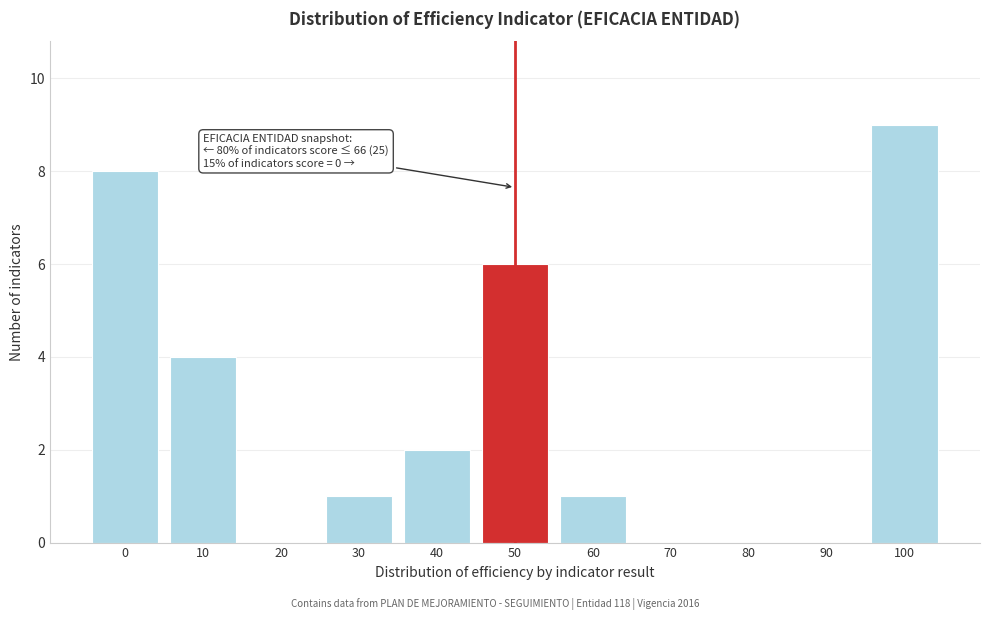

Reading right to left, extract all data points from this chart.

100=9	90=0	80=0	70=0	60=1	50=6	40=2	30=1	20=0	10=4	0=8